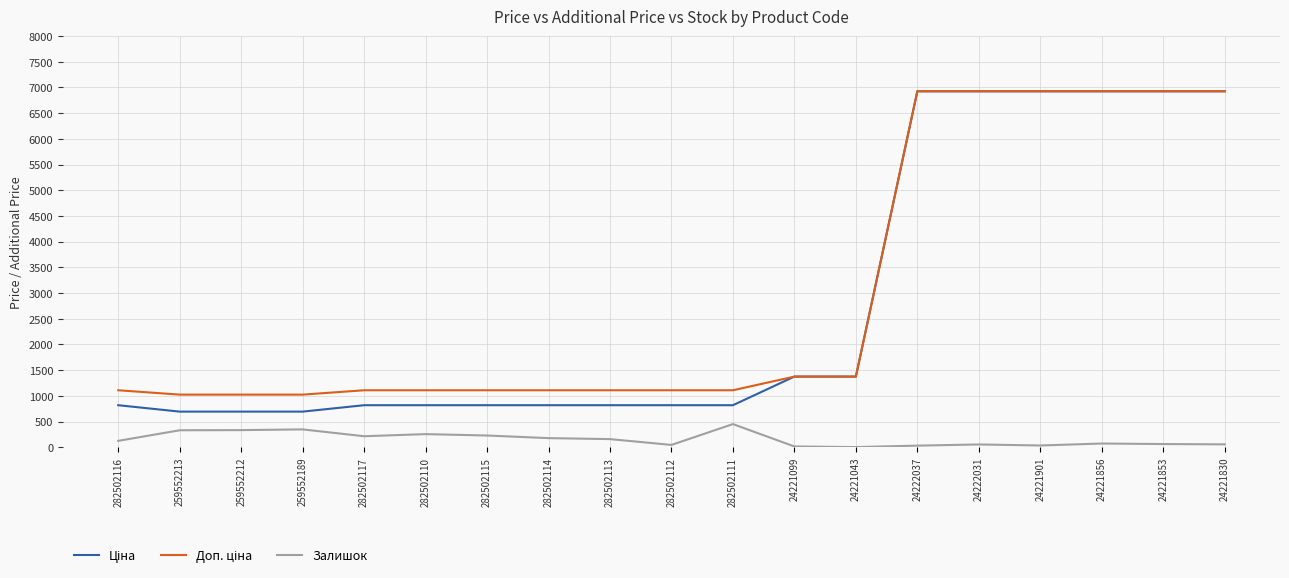

What is the maximum value shown in the chart?

6925.7